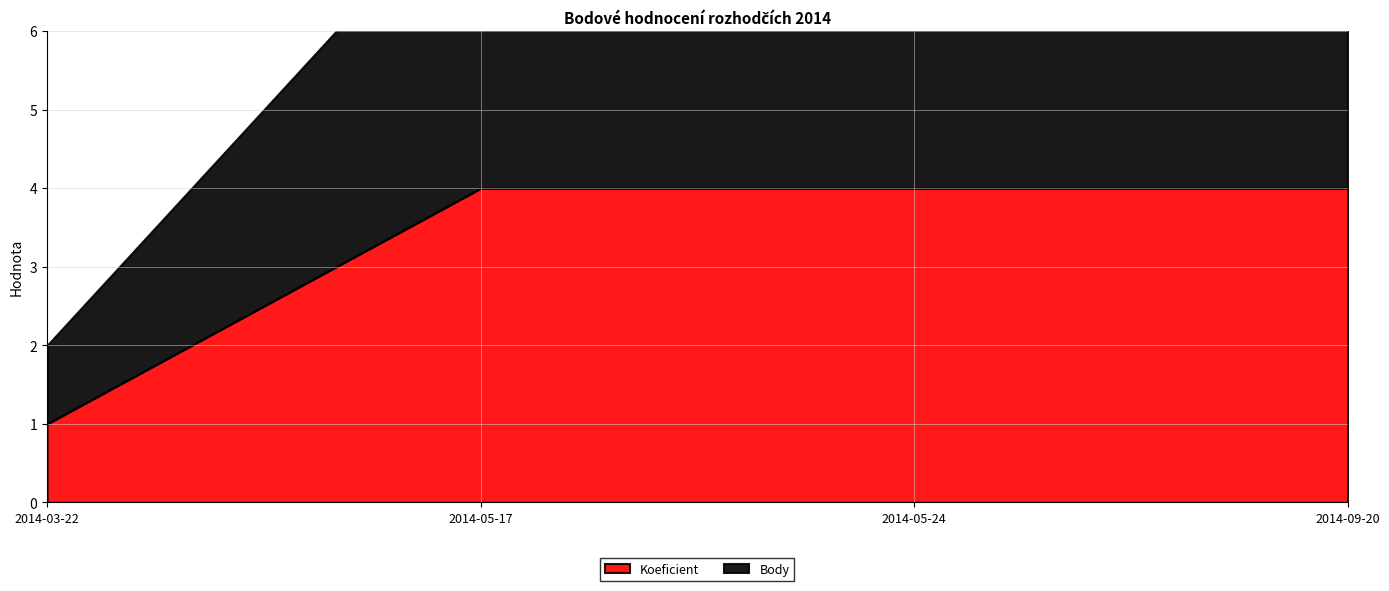

What position from the left is 2014-05-24?

3